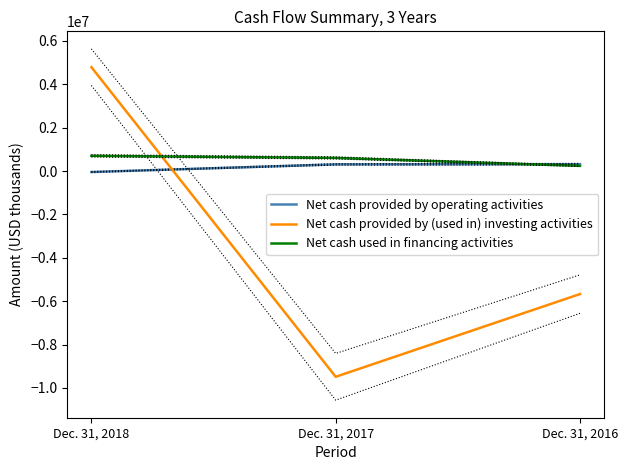

What are all the series names shown in the legend?

Net cash provided by operating activities, Net cash provided by (used in) investing activities, Net cash used in financing activities